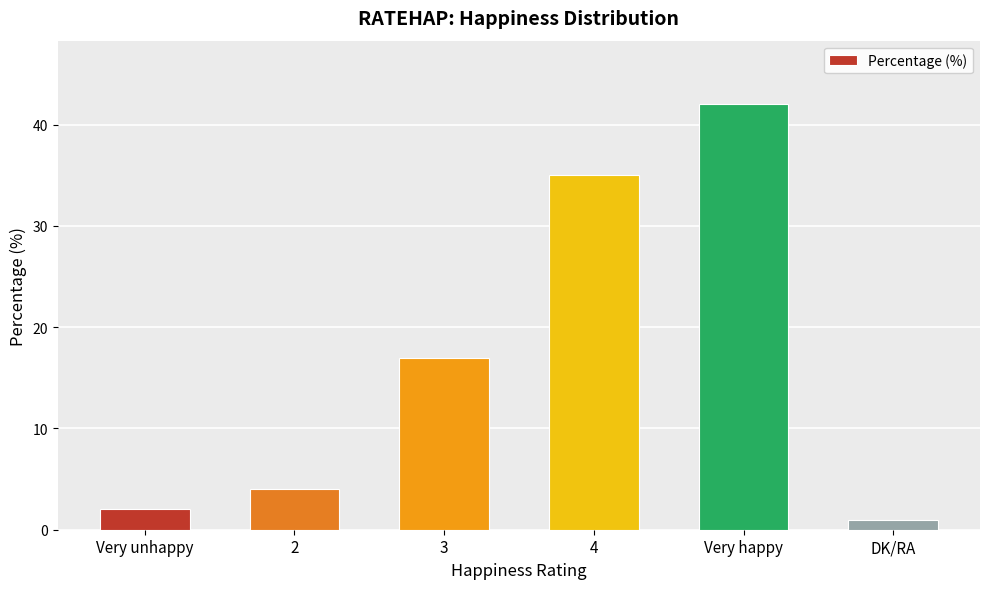

Reading left to right, extract all data points from this chart.

Very unhappy=2	2=4	3=17	4=35	Very happy=42	DK/RA=1